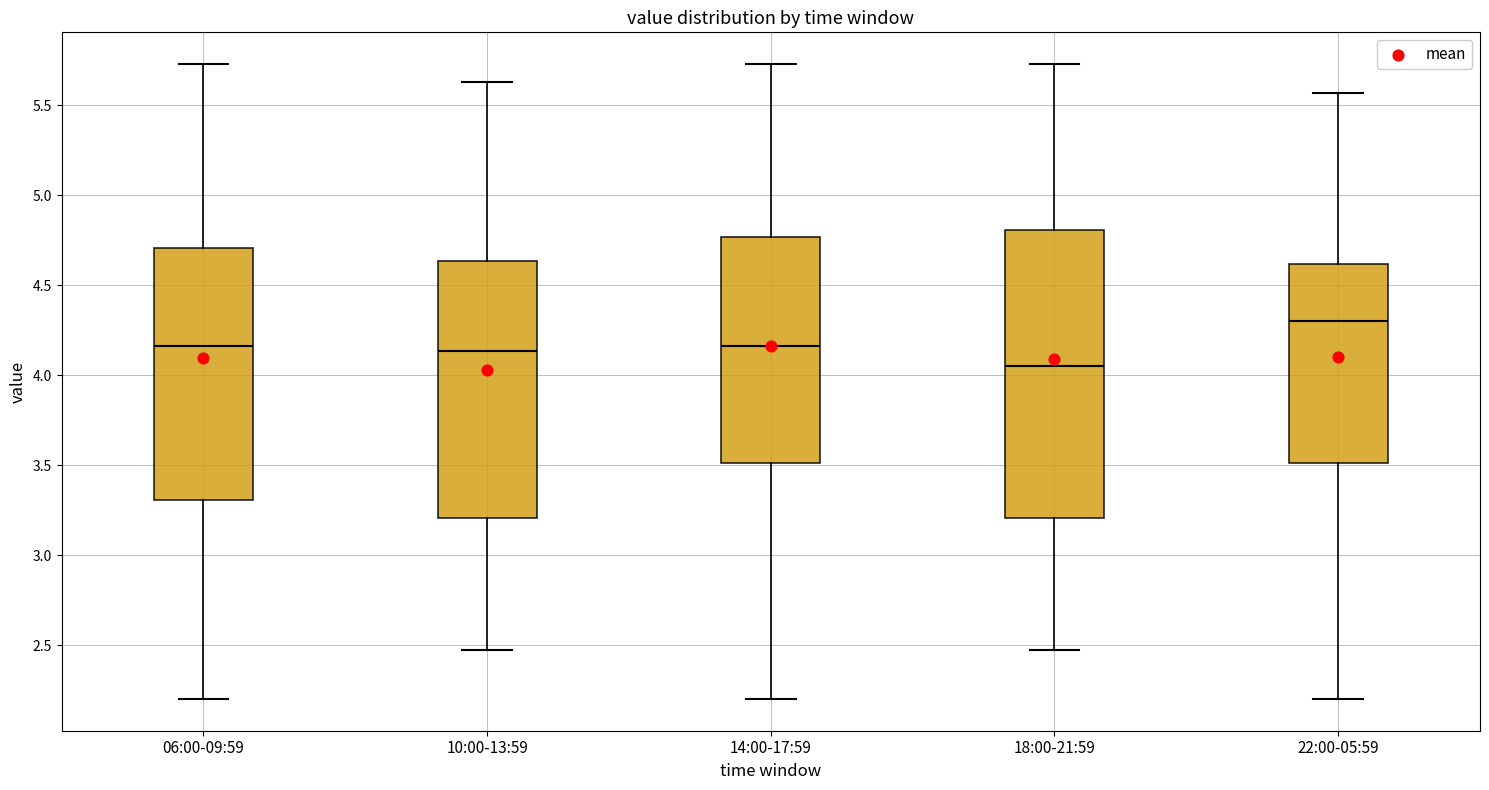

Which box is the tallest, from its lower edge to its upper edge?

18:00-21:59